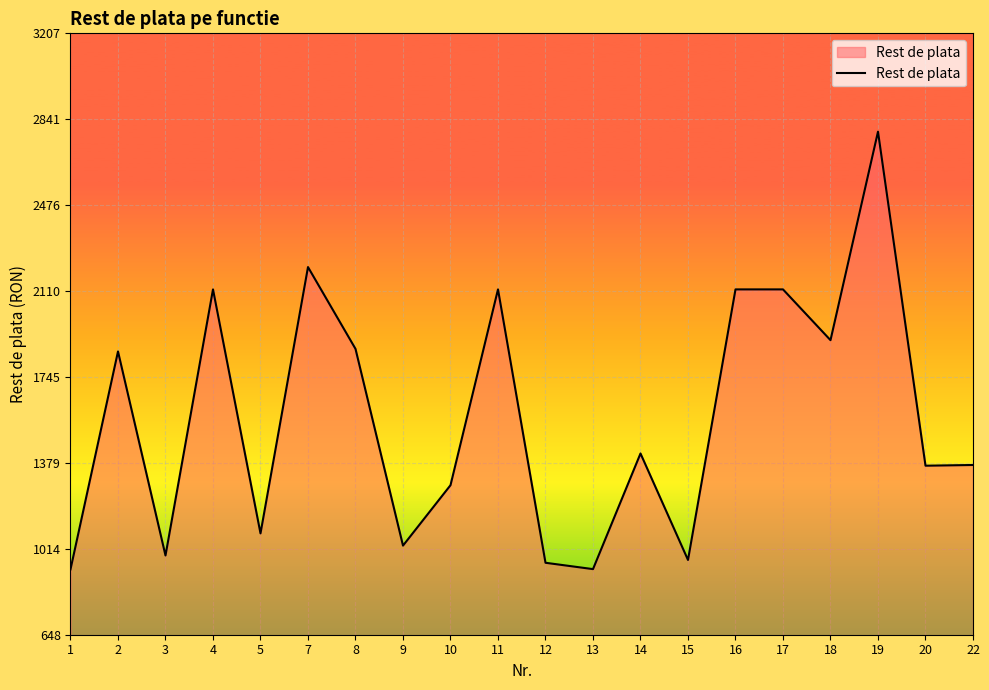

What is the maximum value shown in the chart?

2789